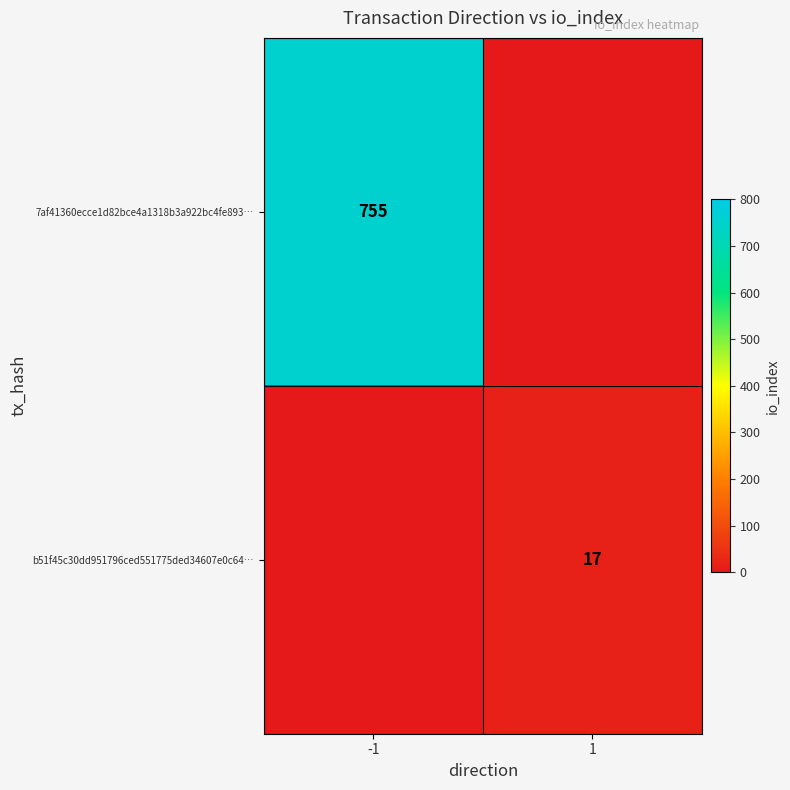

How many categories are shown in the chart?

2